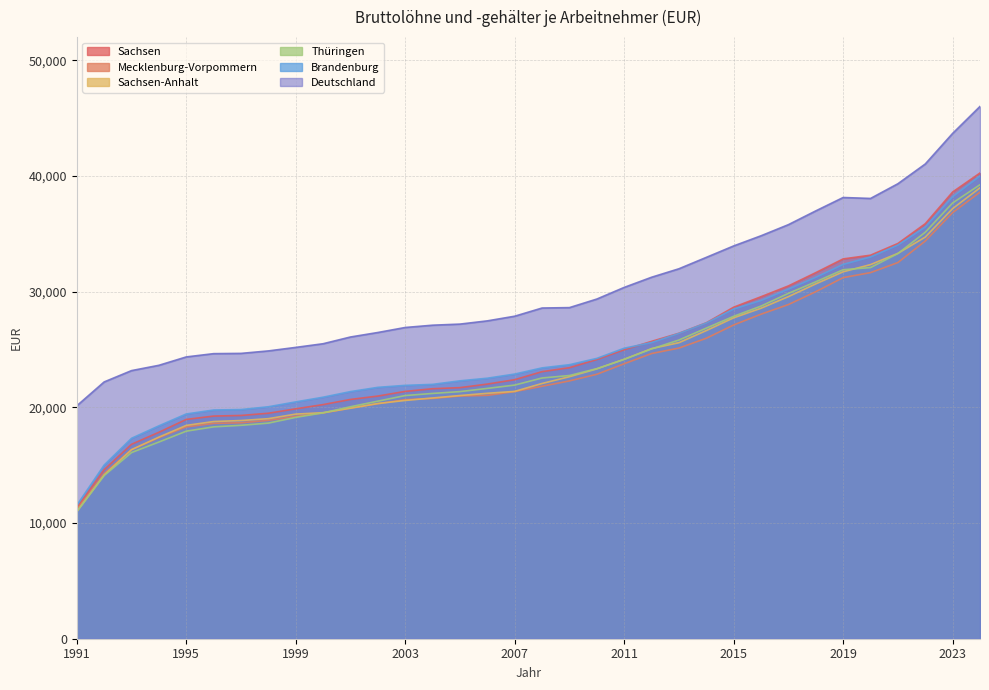

What is the difference between the maximum and minimum values in the Thüringen series?

28257